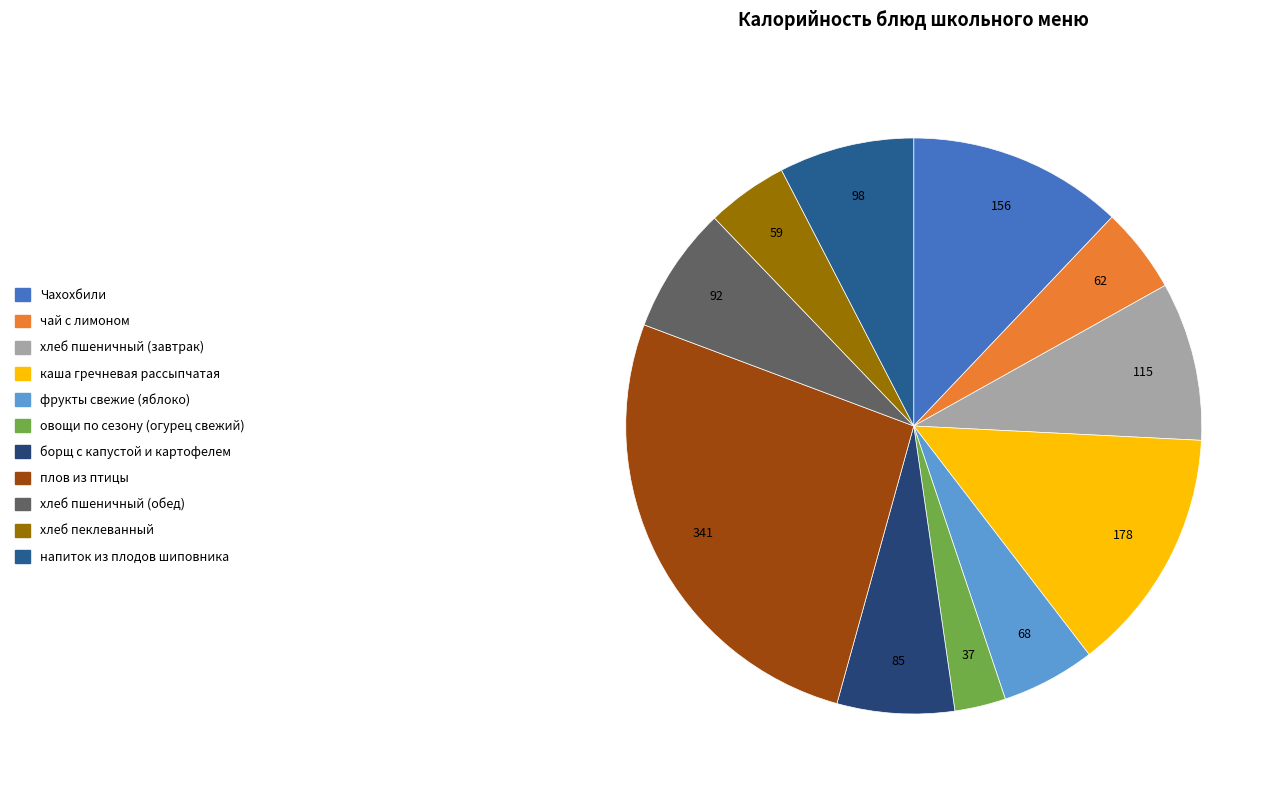

What is the smallest slice in the pie chart?

овощи по сезону (огурец свежий)